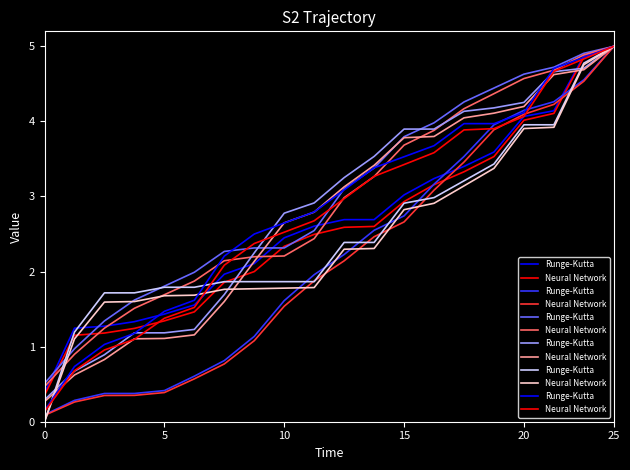

At which category is the sum across all series the highest?

25